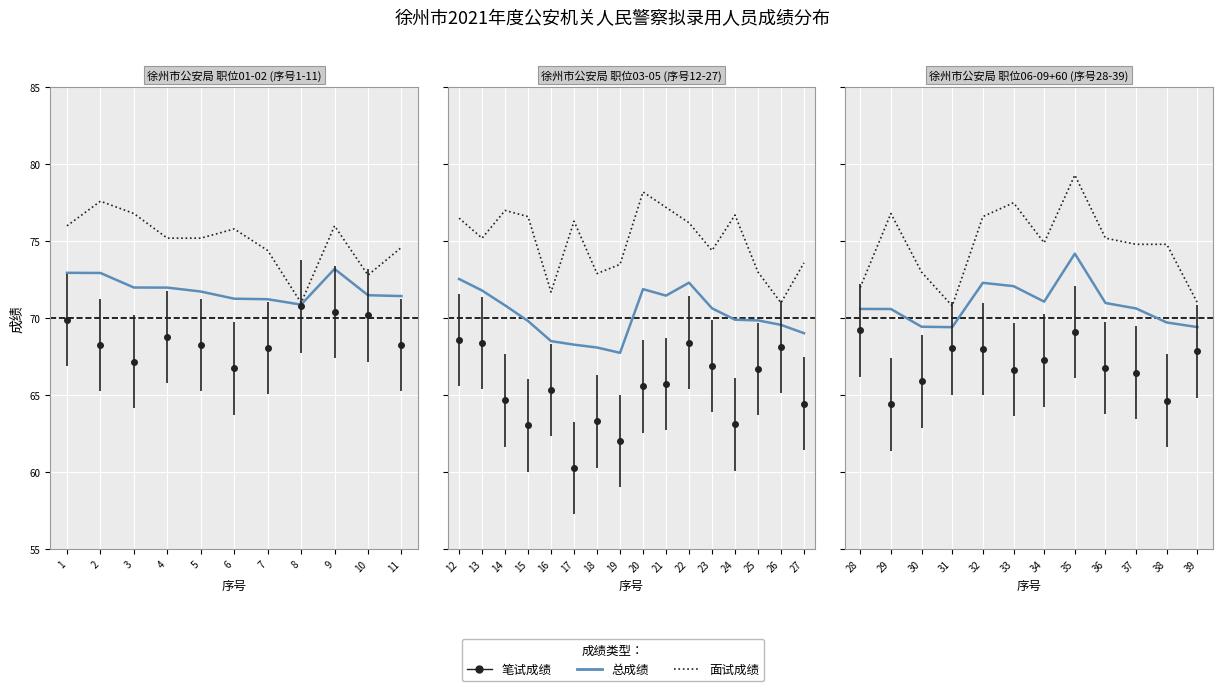

What is the difference between the maximum and minimum values?

4.8